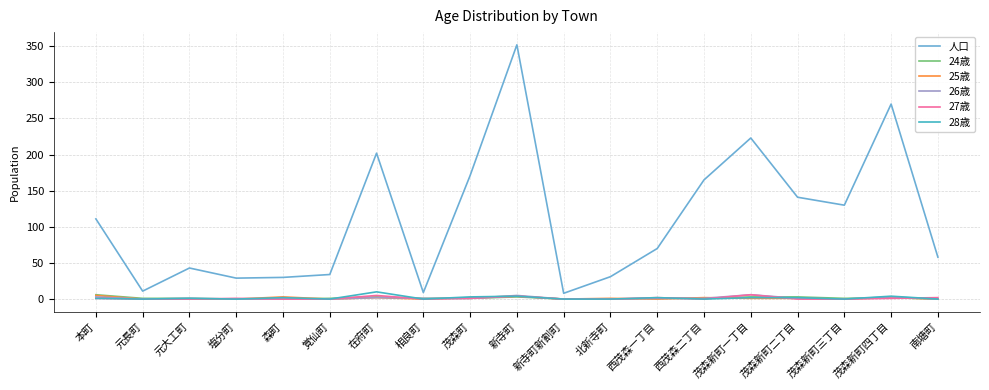

Where is the first local minimum for 人口?

元長町